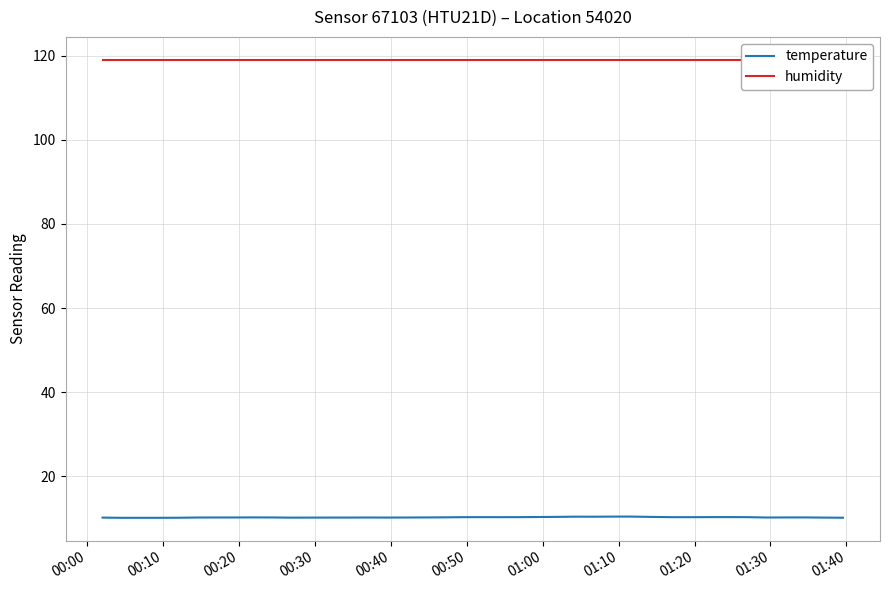

Reading left to right, extract all data points from this chart.

temperature: 10.2	10.1	10.1	10.1	10.2	10.2	10.2	10.2	10.2	10.2	10.2	10.2	10.2	10.2	10.2	10.2	10.2	10.2	10.2	10.3	10.3	10.3	10.3	10.3	10.4	10.4	10.4	10.4	10.4	10.3	10.3	10.3	10.3	10.3	10.3	10.2	10.2	10.2	10.2	10.2
humidity: 119.0	119.0	119.0	119.0	119.0	119.0	119.0	119.0	119.0	119.0	119.0	119.0	119.0	119.0	119.0	119.0	119.0	119.0	119.0	119.0	119.0	119.0	119.0	119.0	119.0	119.0	119.0	119.0	119.0	119.0	119.0	119.0	119.0	119.0	119.0	119.0	119.0	119.0	119.0	119.0